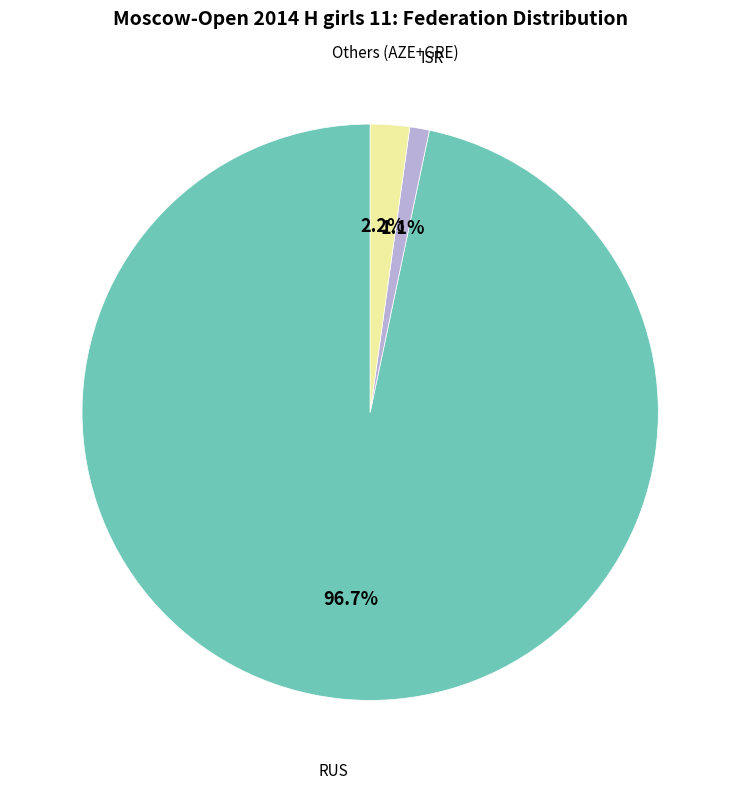

Which slice is the smallest?

ISR